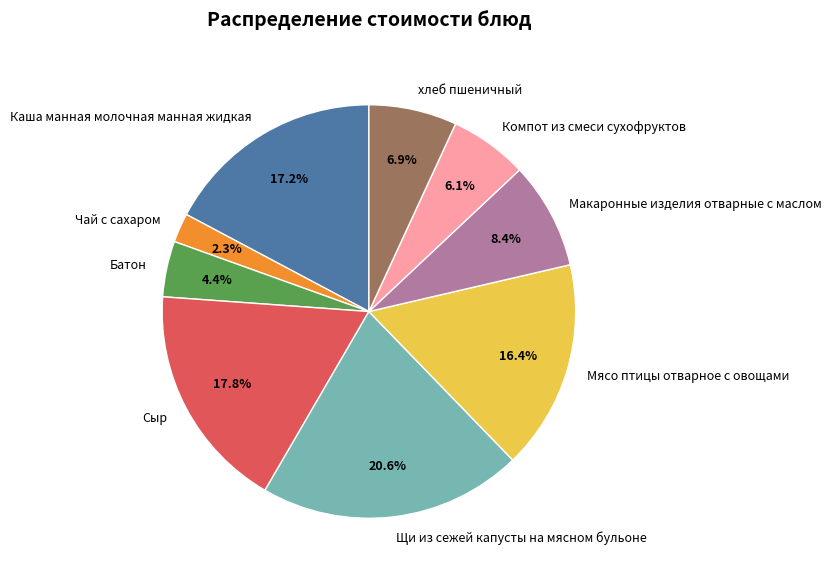

To the nearest percent, what is the difference between the largest and smallest slice percentages?

18%